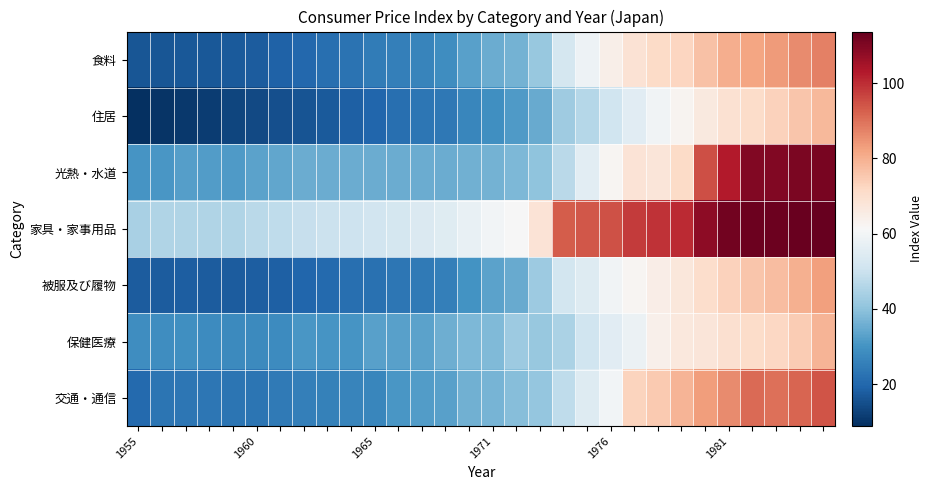

Count the number of data series in this chart.

7